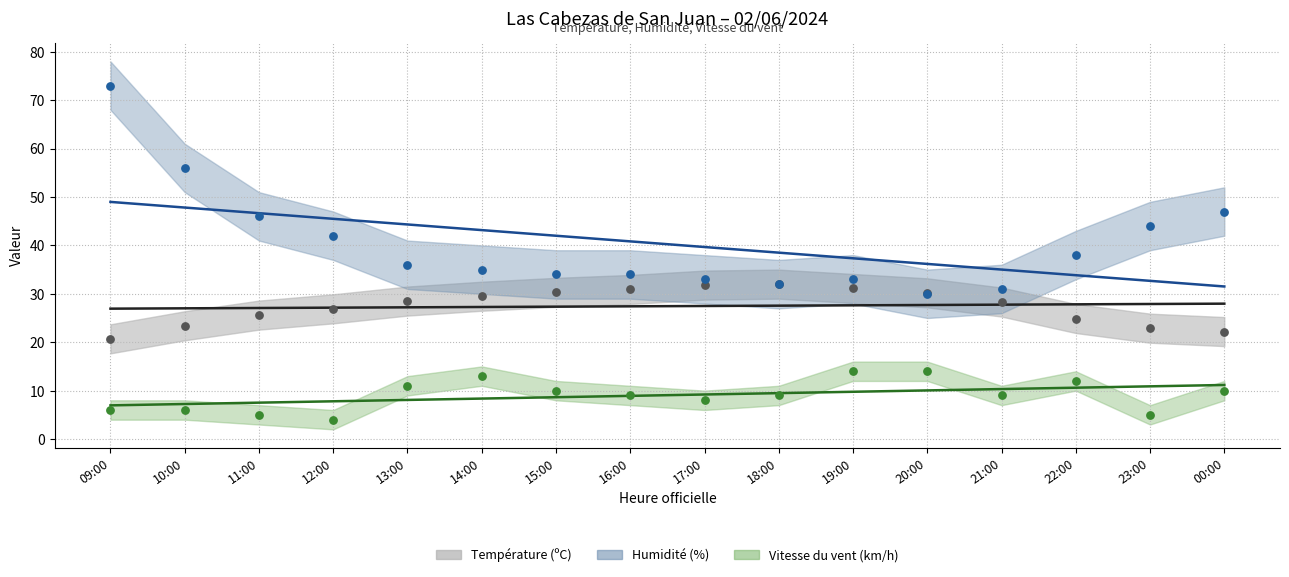

At which category is the sum across all series the highest?

09:00